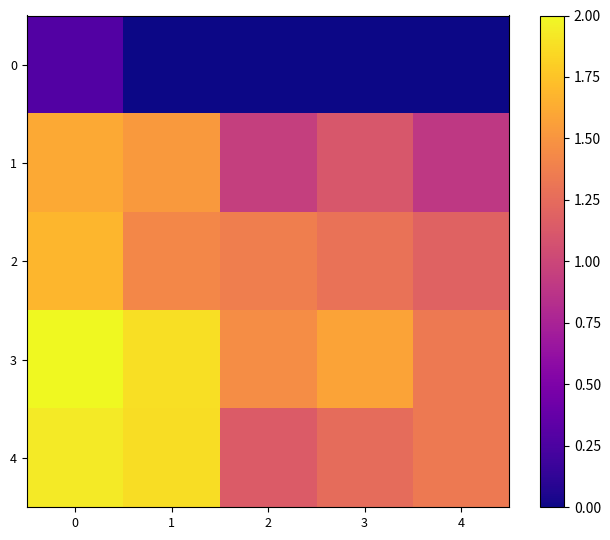

Reading left to right, transcribe all the data shown in this chart.

0: 0=0.7	1=0.0	2=0.0	3=0.0	4=0.0
1: 0=3.9	1=3.7	2=2.3	3=2.7	4=2.2
2: 0=4.1	1=3.5	2=3.3	3=3.1	4=2.9
3: 0=4.9	1=4.6	2=3.5	3=3.8	4=3.3
4: 0=4.7	1=4.5	2=2.8	3=3.0	4=3.3